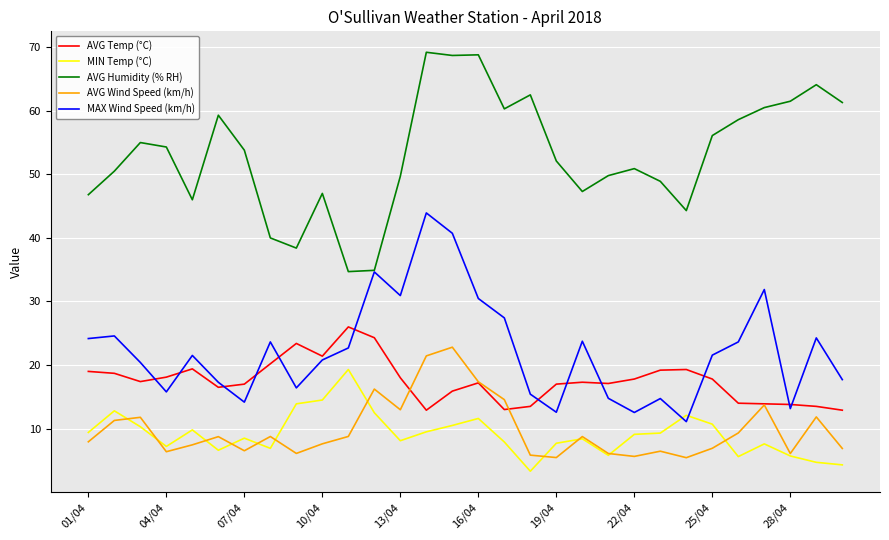

What are all the series names shown in the legend?

AVG Temp (°C), MIN Temp (°C), AVG Humidity (% RH), AVG Wind Speed (km/h), MAX Wind Speed (km/h)